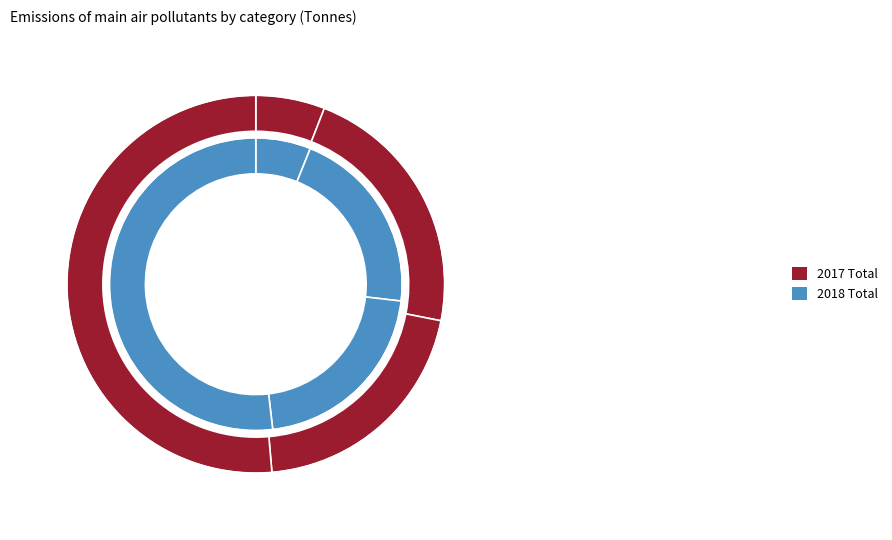

True or false: Nitrogen oxides (NOx) accounts for 21% of the total.

True